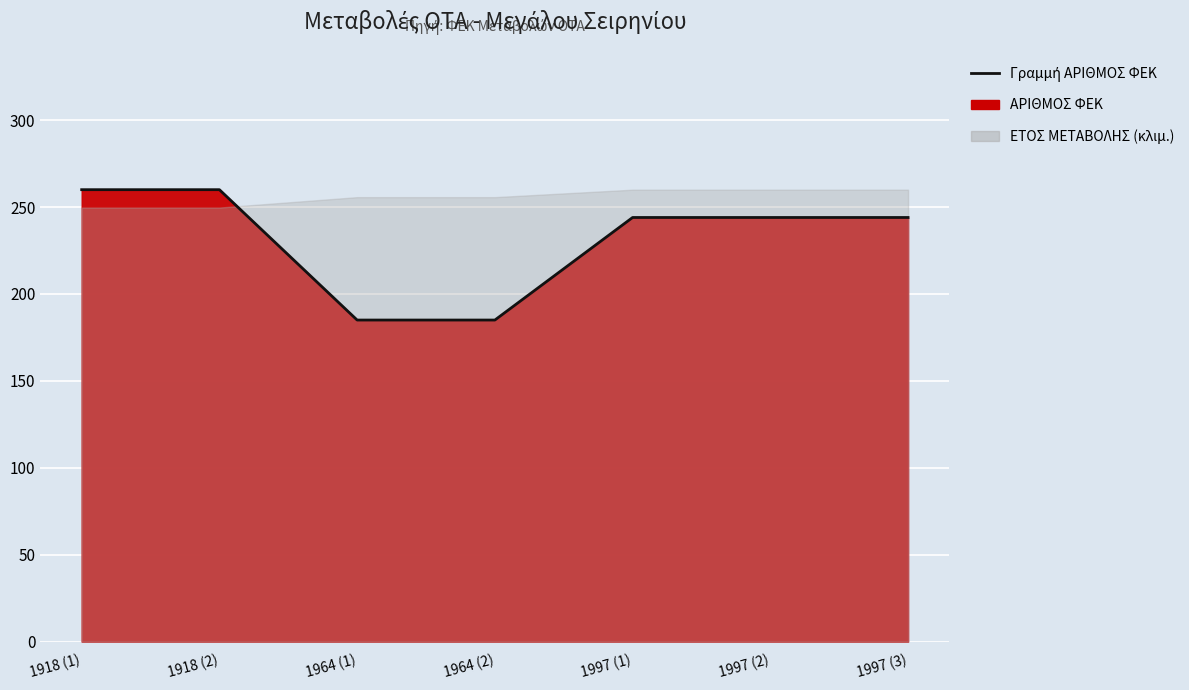

Count the values in the range 185 to 260.

7